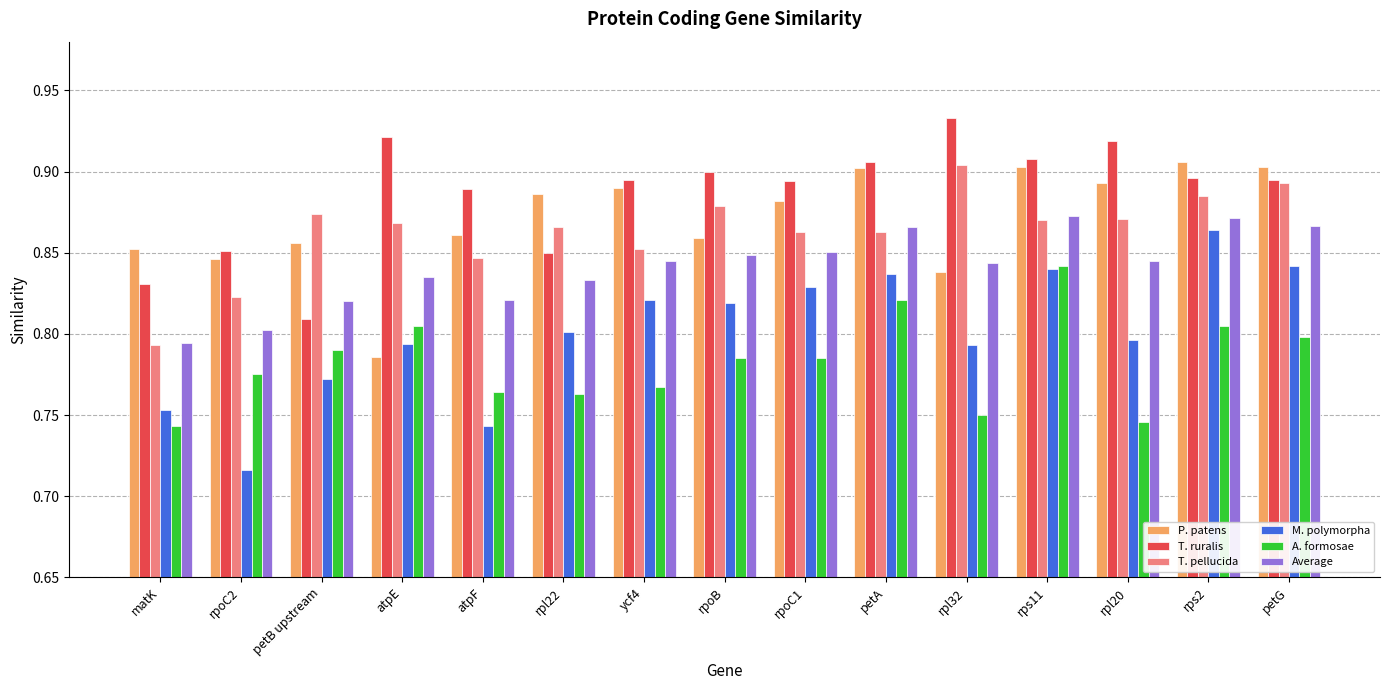

What is the sum of the T. pellucida values at petG and matK?

1.7